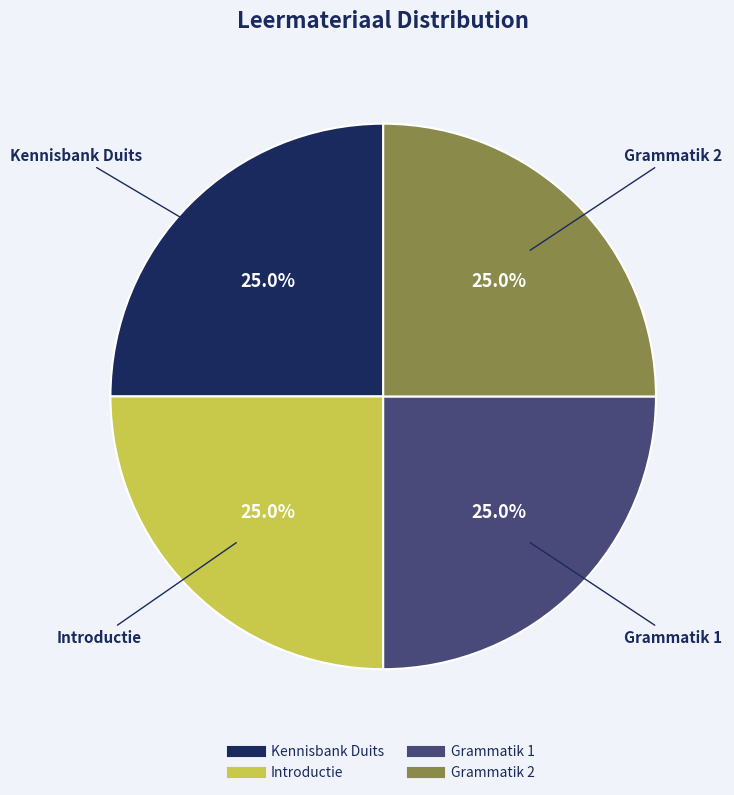

Is there a majority slice in this chart?

No